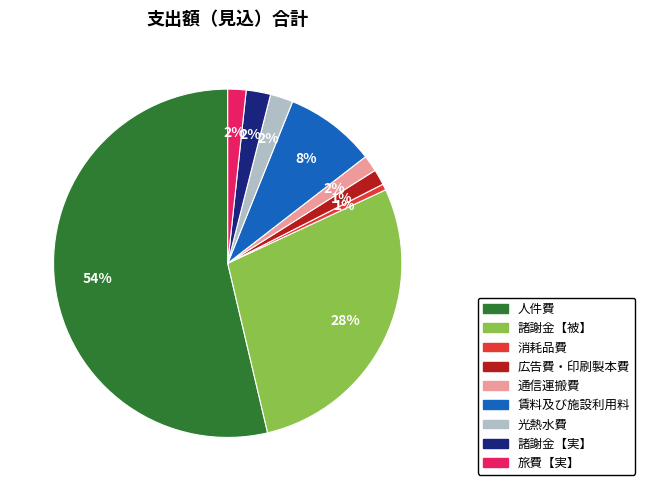

To the nearest percent, what is the difference between the largest and smallest slice percentages?

53%